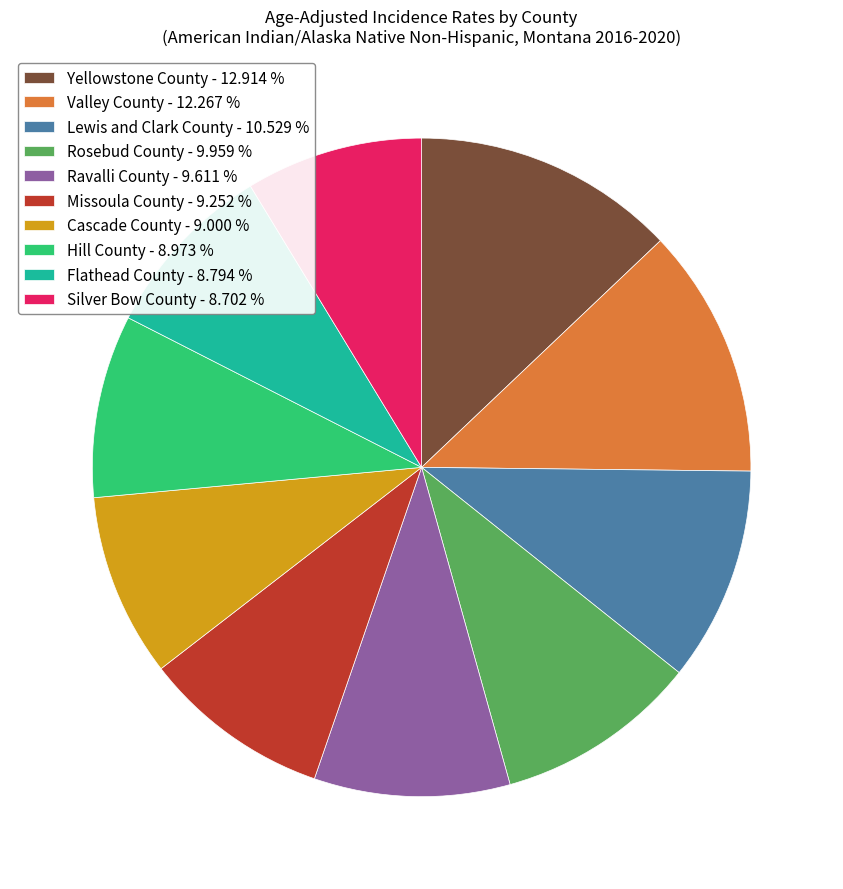

Does Cascade County account for over 50% of the chart?

No